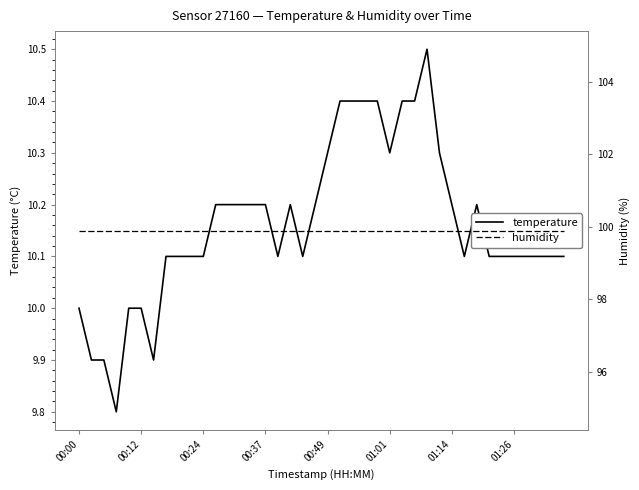

The temperature series shows 13.5 at 00:24. True or false?

False